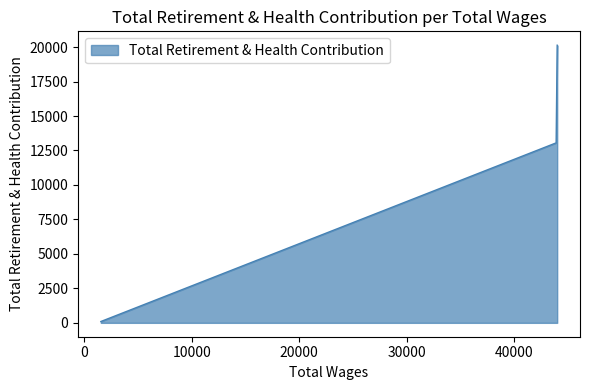

How many distinct data groups are displayed?

1